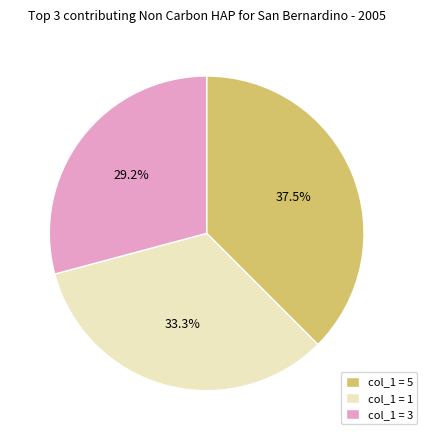

Rank the categories by value from highest to lowest.

col_1 = 5, col_1 = 1, col_1 = 3